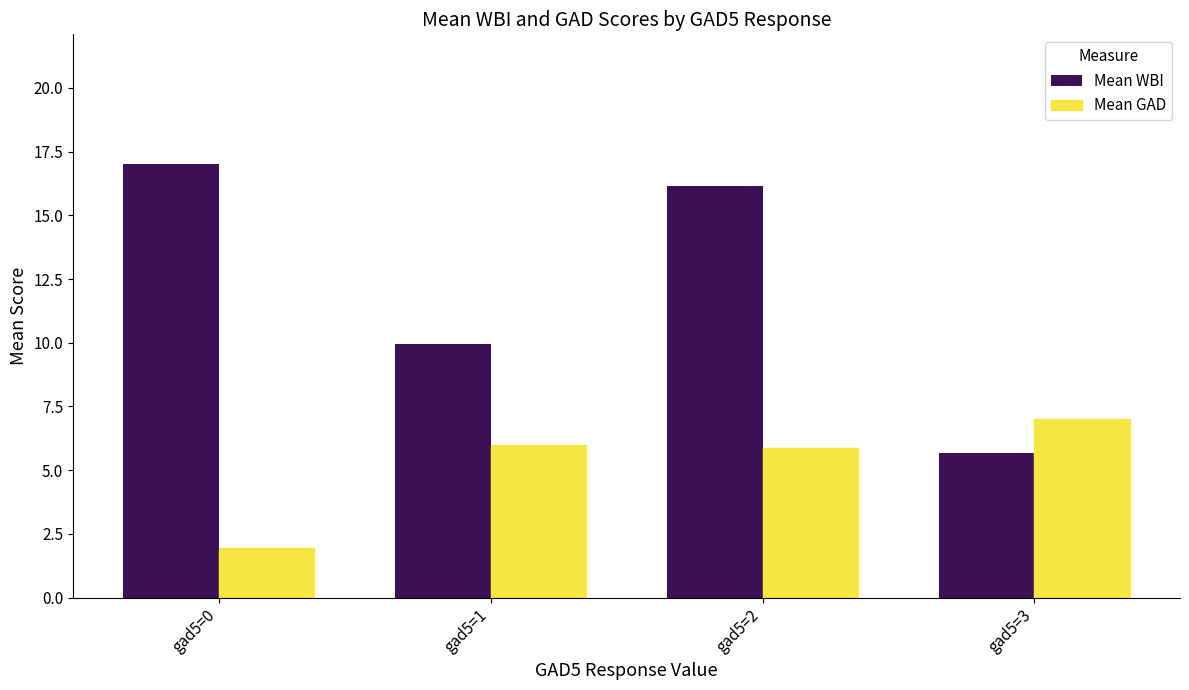

How many values in the Mean WBI series exceed 16?

2